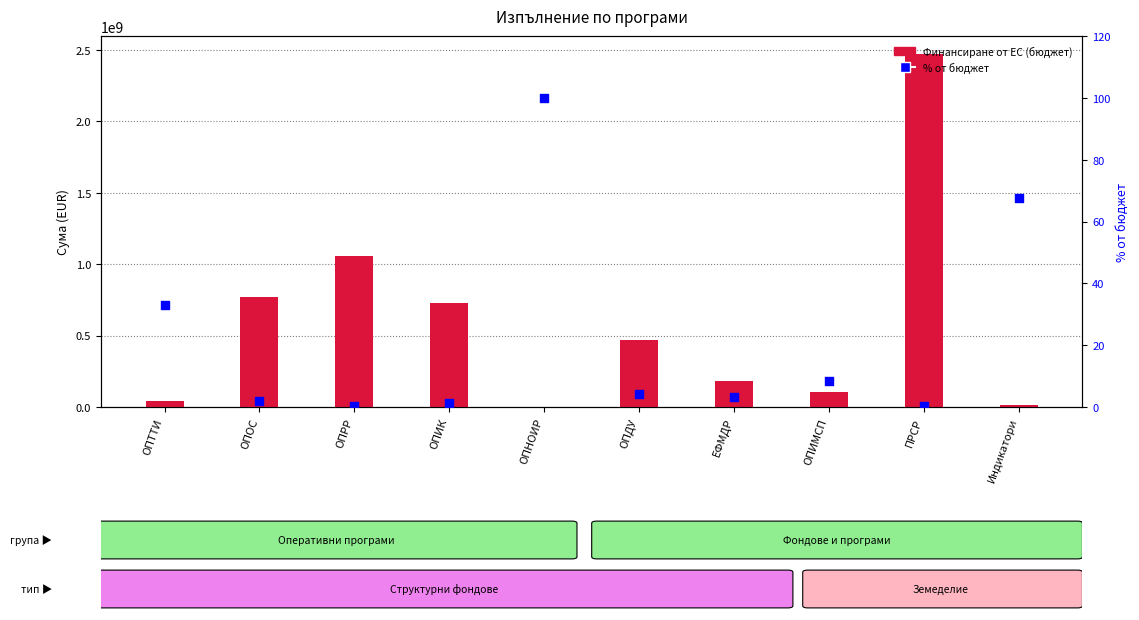

Which series has the largest Y range (max minus min)?

Финансиране от ЕС (бюджет)